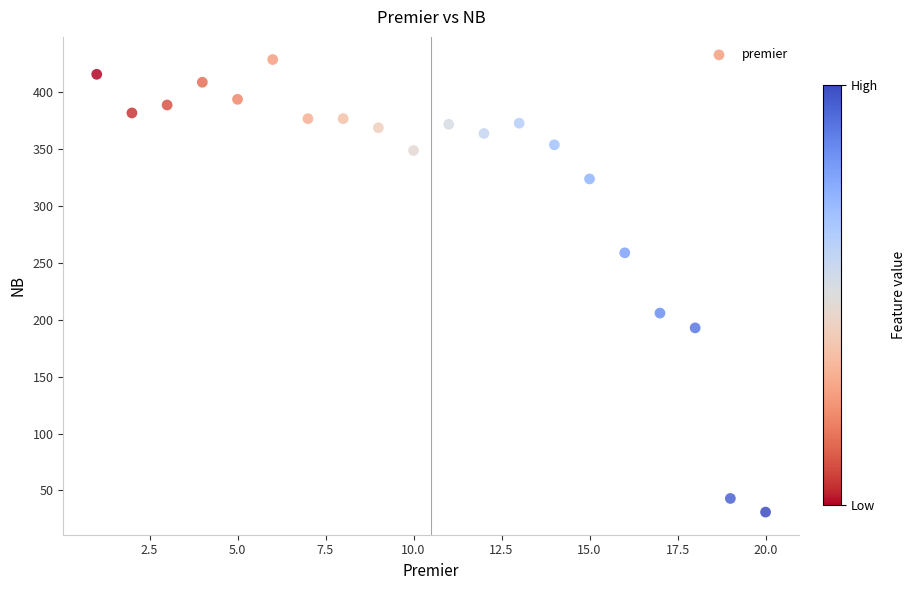

What is the range of X values (max minus min)?

19